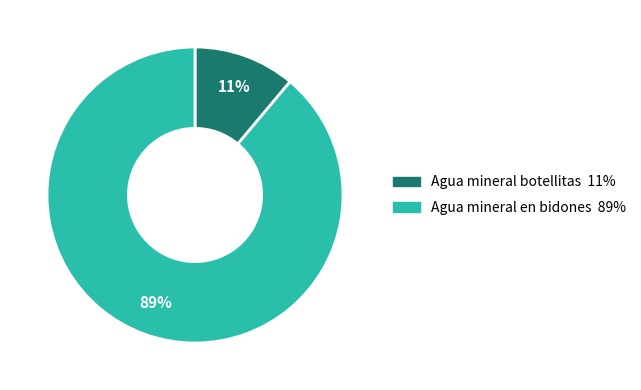

Is the sum of Agua mineral en bidones and Agua mineral botellitas greater than half?

Yes